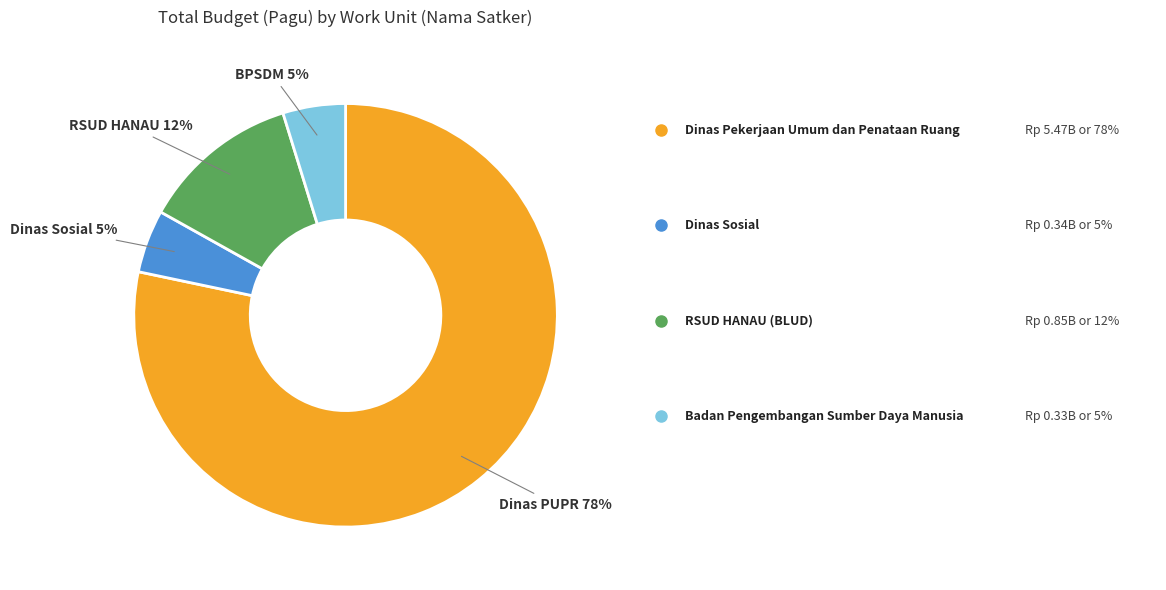

Does any single category account for the majority?

Yes